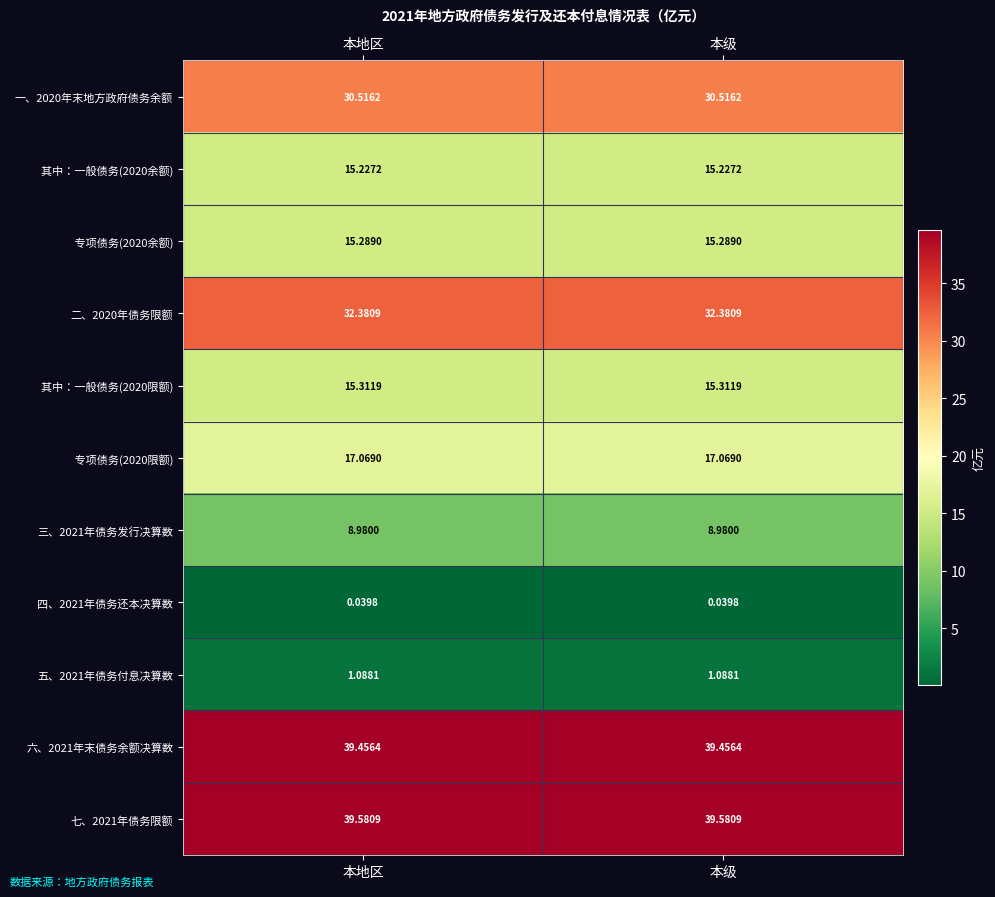

Which has a higher value, 本地区 or 本级?

本地区